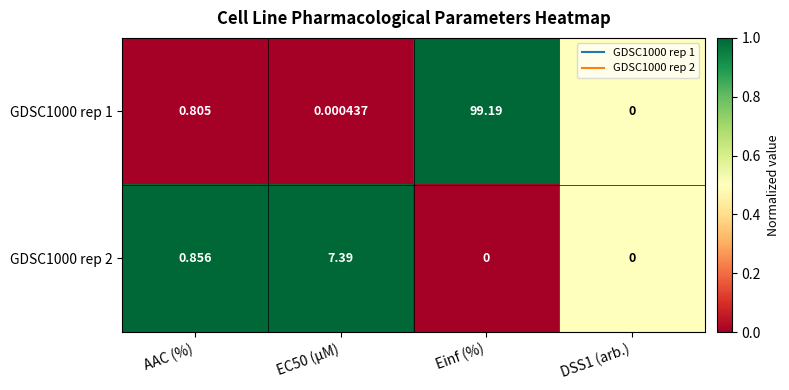

Count the number of data series in this chart.

2